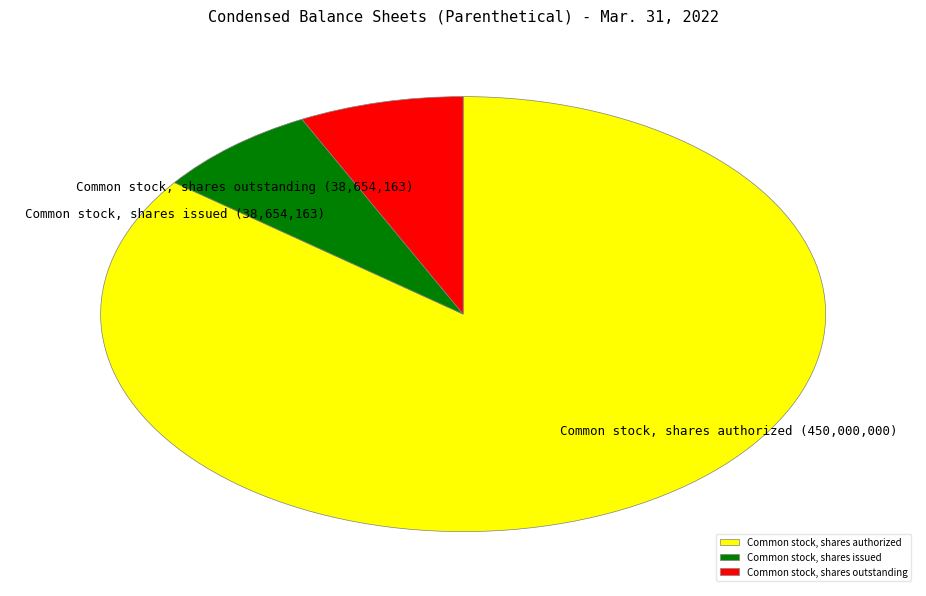

How many segments does this pie chart have?

3